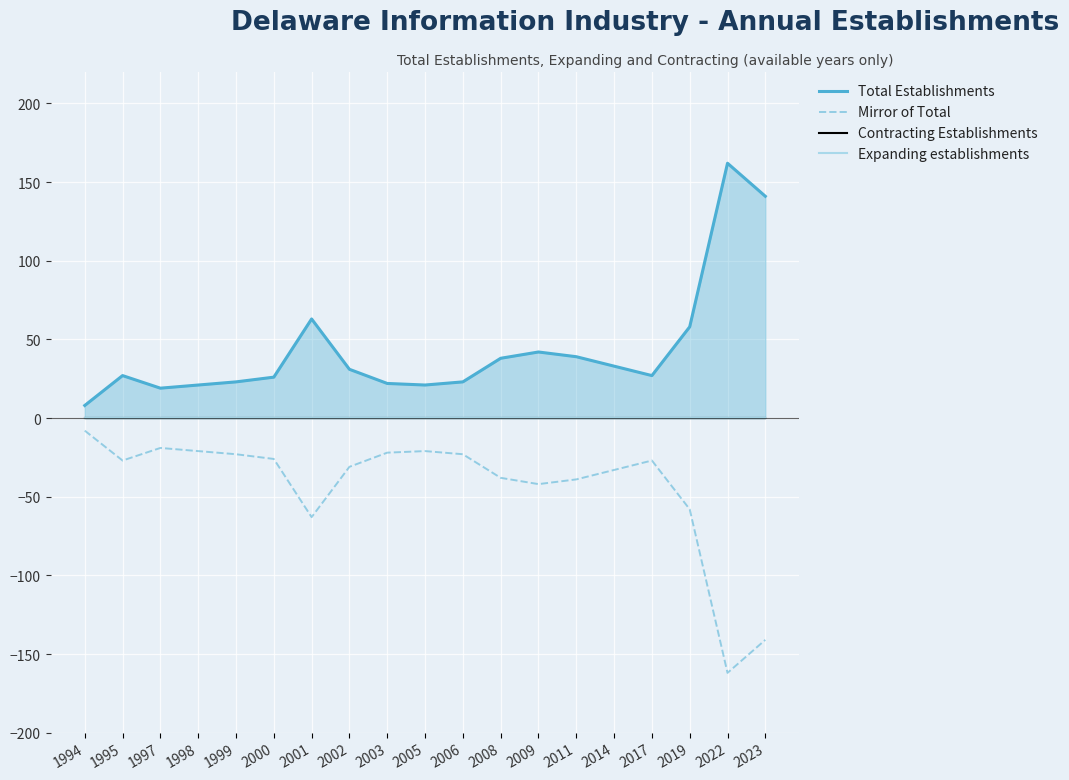

Where is Expanding establishments nearest to the value 0?

1994